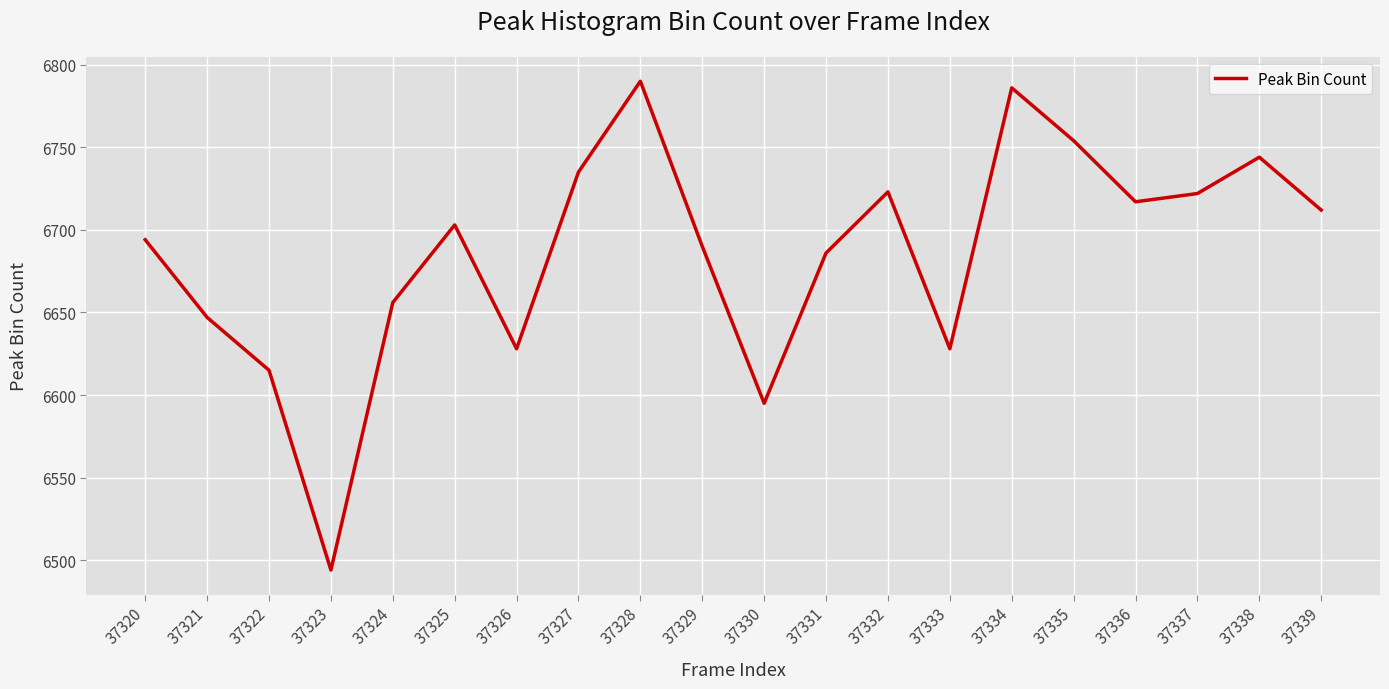

What is the ratio of the value at 37321 to the value at 37331?

1.0